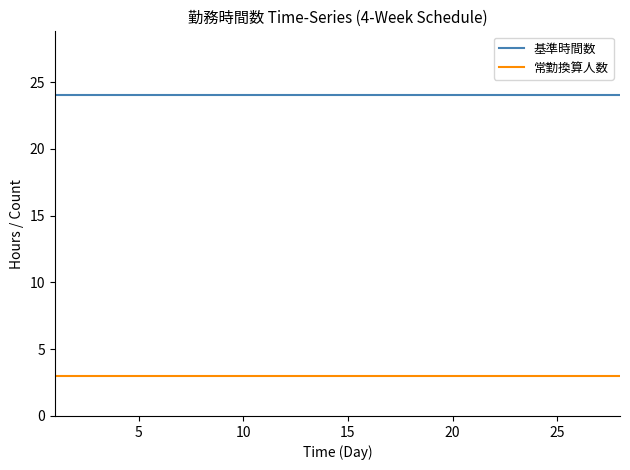

List the series in order of their peak value, highest first.

基準時間数, 常勤換算人数